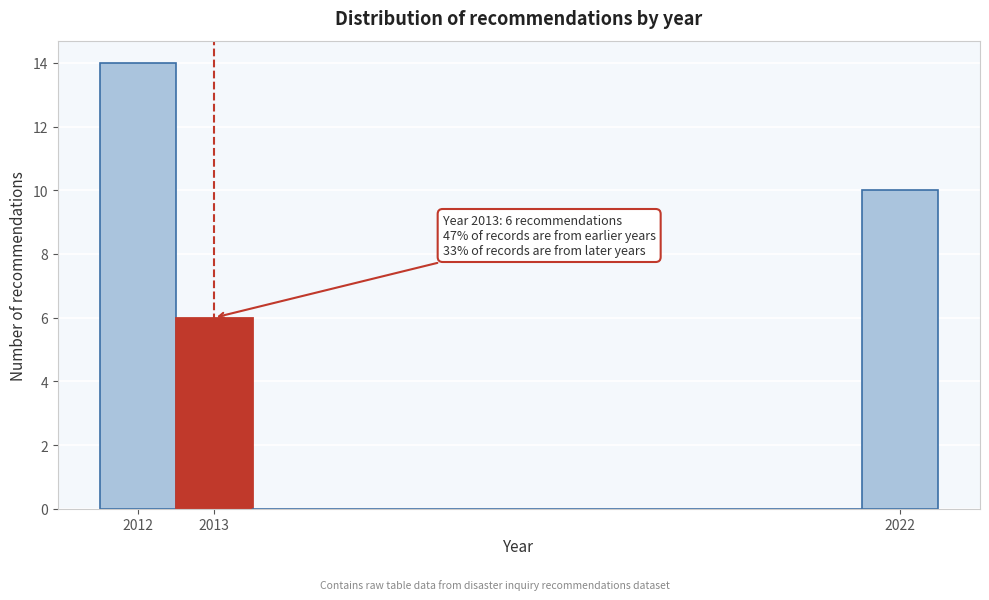

Over which range of the x-axis is the bar tallest?

2011.5 to 2012.5